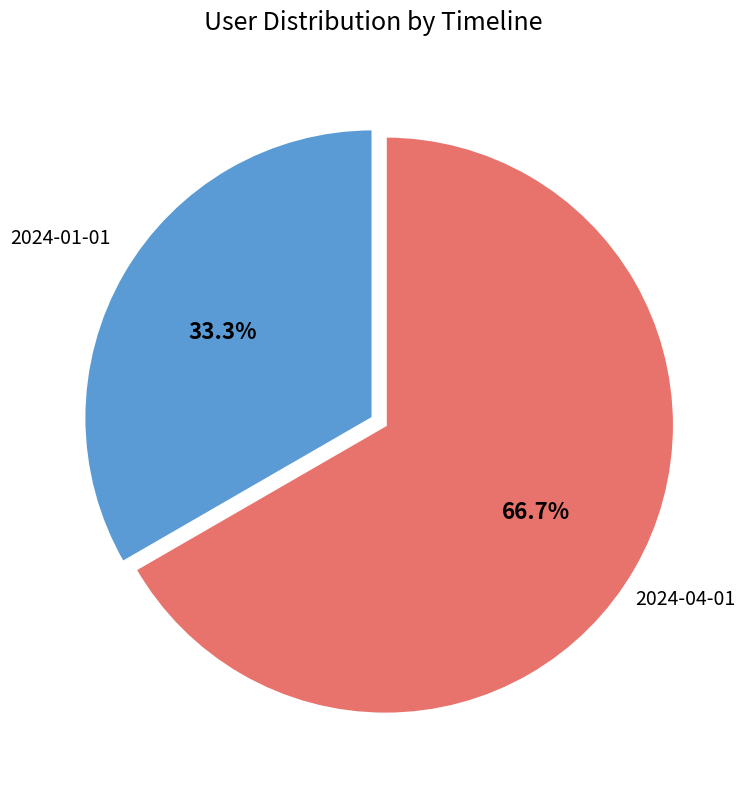

The 2024-04-01 slice represents 67% of the pie. True or false?

True